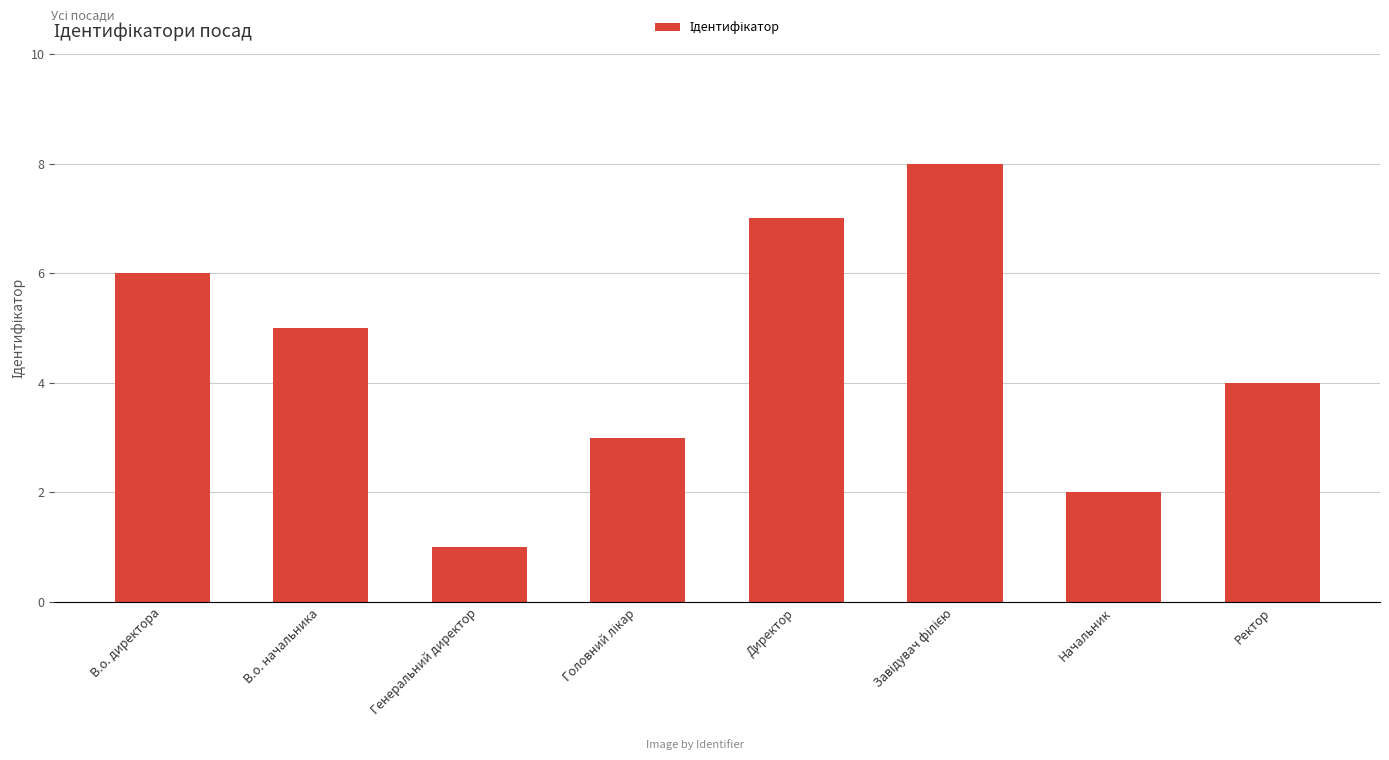

Where does the data first go above 5?

В.о. директора